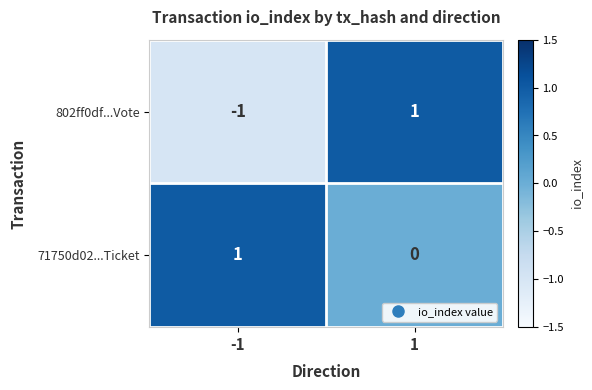

Which series changed the most between -1 and 1?

802ff0df...Vote